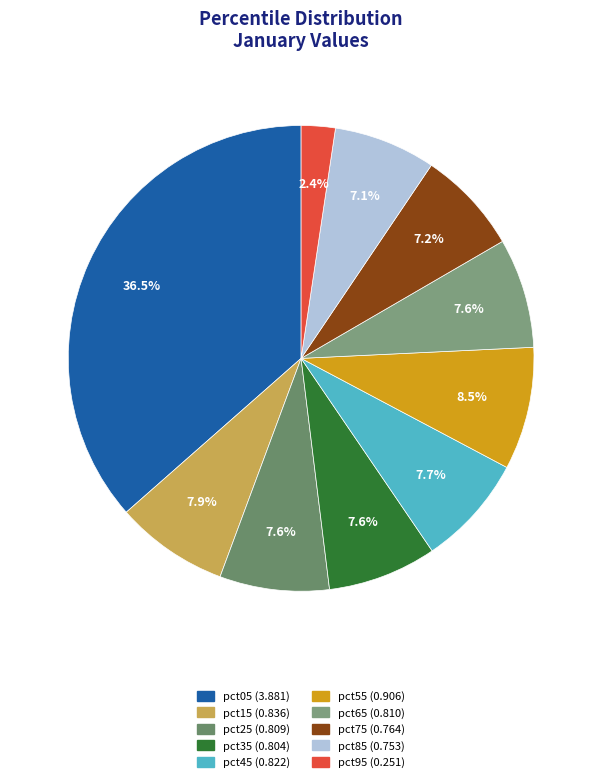

Which category has the smallest portion of the pie?

pct95